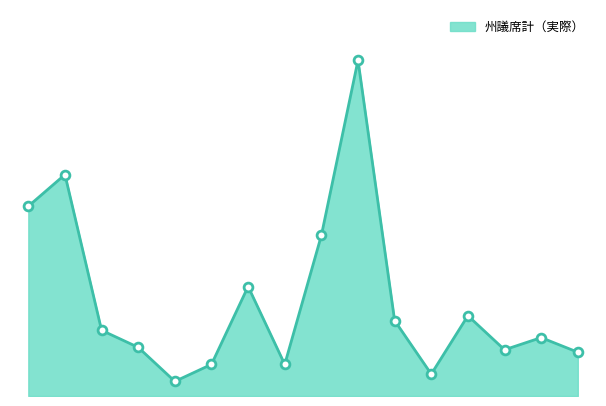

How many lines are shown in the chart?

1